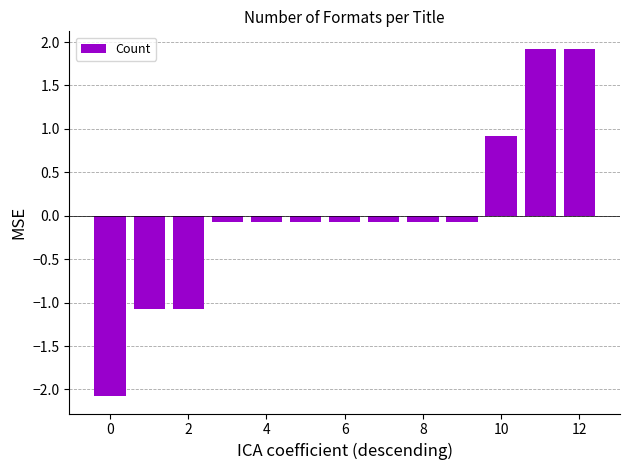

How many series are shown in this chart?

1